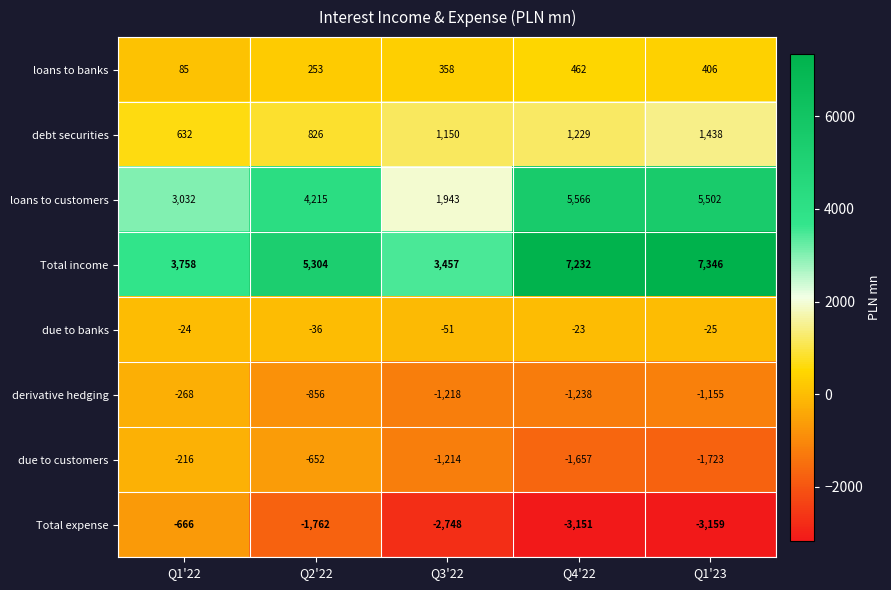

What is the minimum value for debt securities?

632